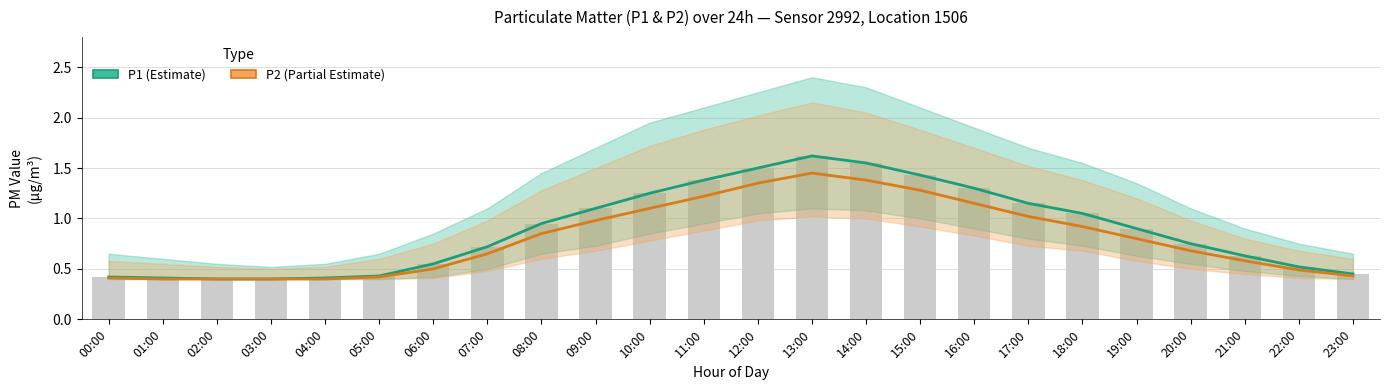

How many groups of bars are there?

24